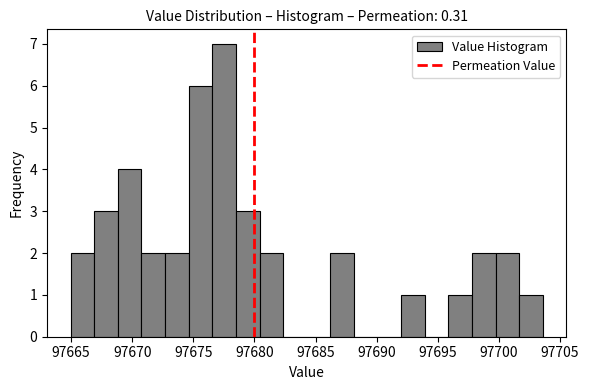

Around what value on the x-axis is the tallest bar? Give the approximate position of its centre, as read against the axis.

97677.5